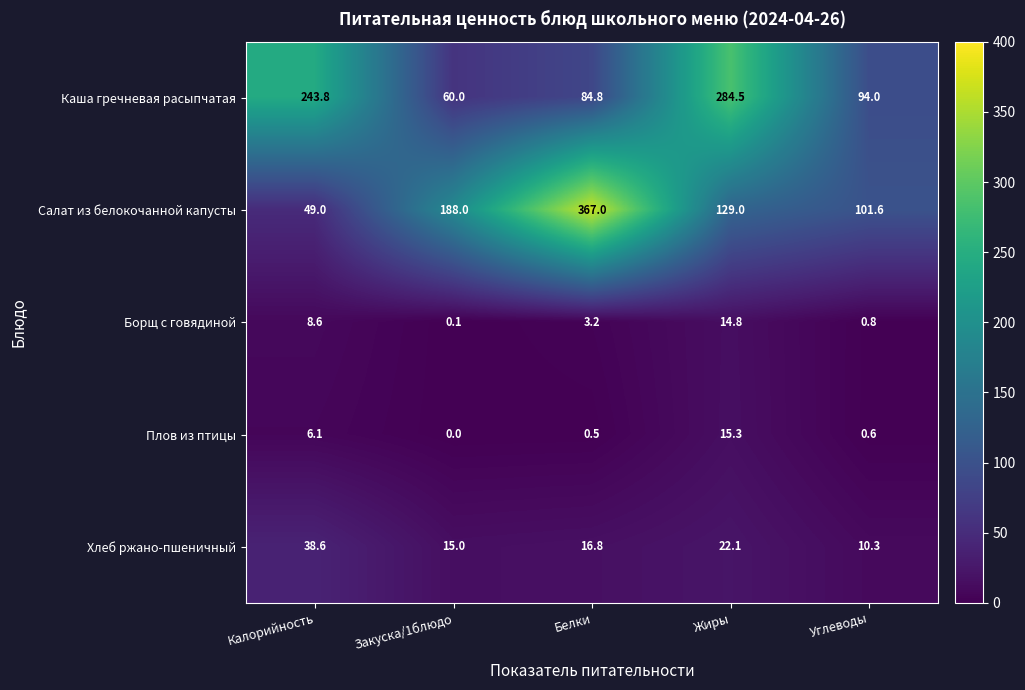

Reading right to left, what are all the values shown in this chart?

Каша гречневая расыпчатая: Углеводы=94.0	Жиры=284.5	Белки=84.8	Закуска/1блюдо=60.0	Калорийность=243.8
Салат из белокочанной капусты: Углеводы=101.6	Жиры=129.0	Белки=367.0	Закуска/1блюдо=188.0	Калорийность=49.0
Борщ с говядиной: Углеводы=0.8	Жиры=14.8	Белки=3.2	Закуска/1блюдо=0.1	Калорийность=8.6
Плов из птицы: Углеводы=0.6	Жиры=15.3	Белки=0.5	Закуска/1блюдо=0.0	Калорийность=6.1
Хлеб ржано-пшеничный: Углеводы=10.3	Жиры=22.1	Белки=16.8	Закуска/1блюдо=15.0	Калорийность=38.6